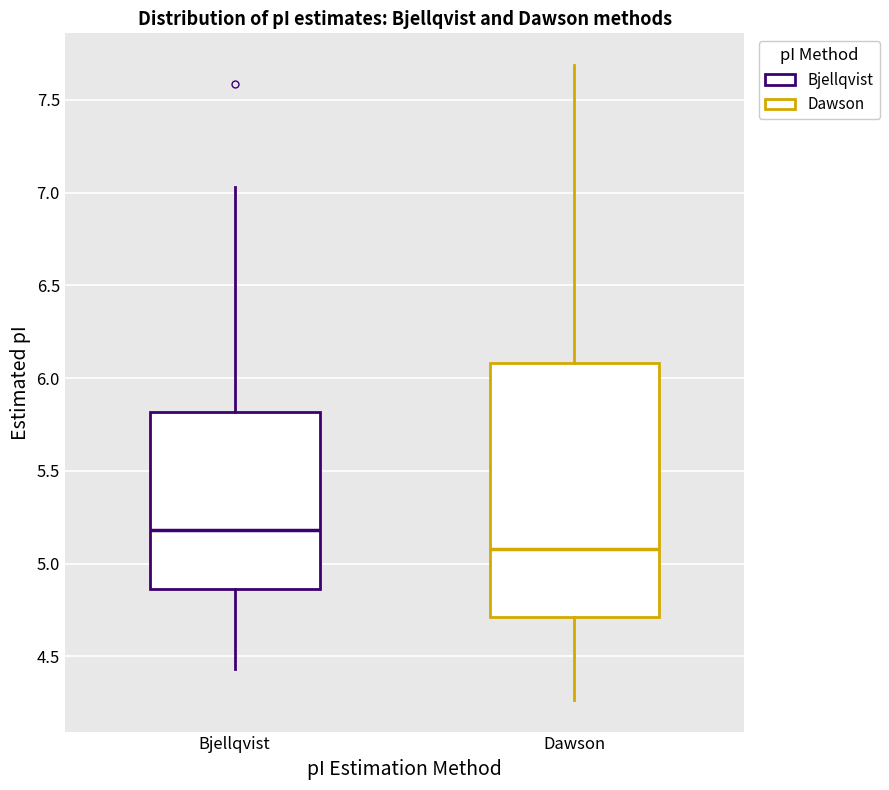

Reading left to right, read every box against the y-axis: the position of its median line, the range the box covers, and the ends of its whiskers. The values are not printed on the chart, so give them approximately, as read against the axis.

Bjellqvist: median 5.20, box 4.85 to 5.80, whiskers 4.45 to 7.05
Dawson: median 5.10, box 4.70 to 6.10, whiskers 4.25 to 7.70